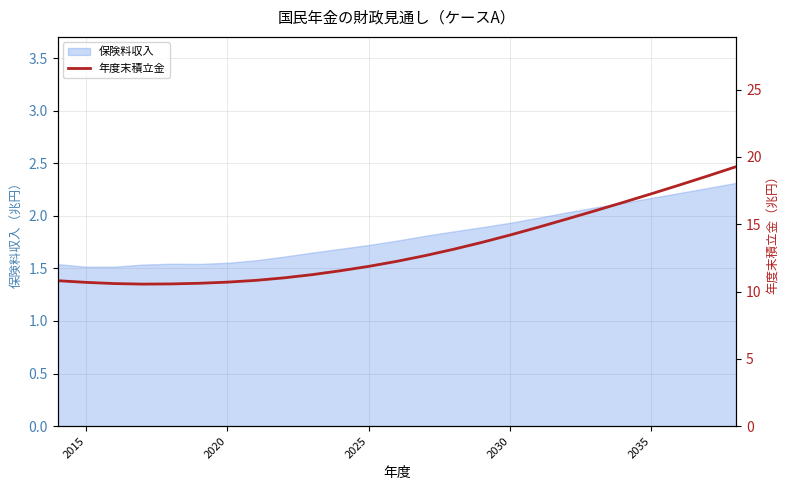

True or false: 保険料収入 has a value of 2.9 at 2030.

False